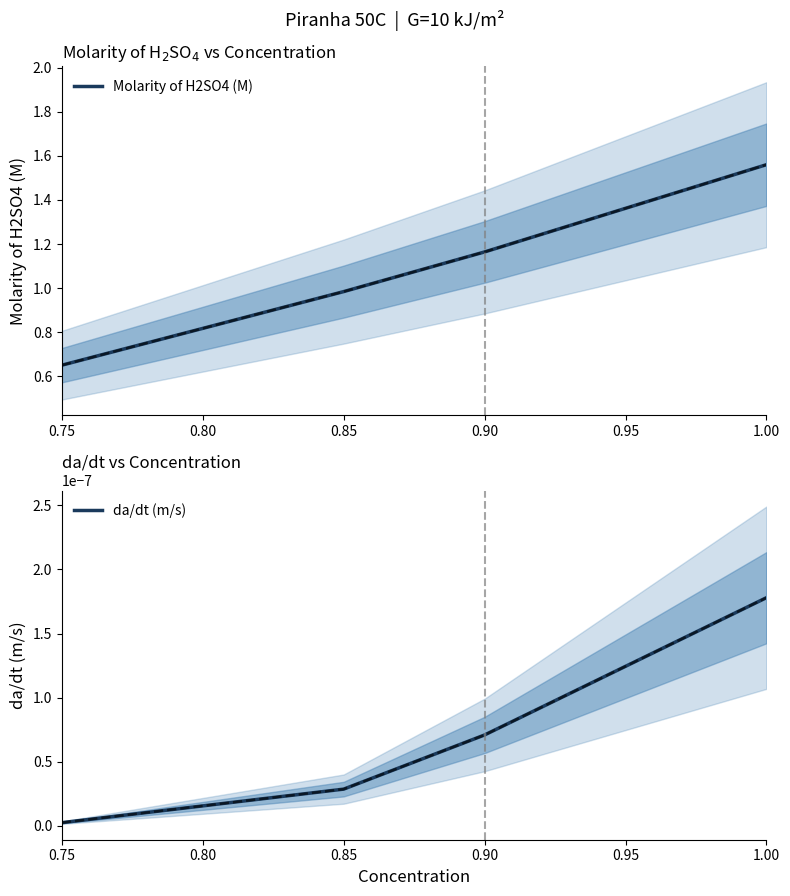

Reading right to left, transcribe all the data shown in this chart.

Molarity of H2SO4 (M): 1.6	1.2	1.0	0.7
da/dt (m/s): 0.0	0.0	0.0	0.0